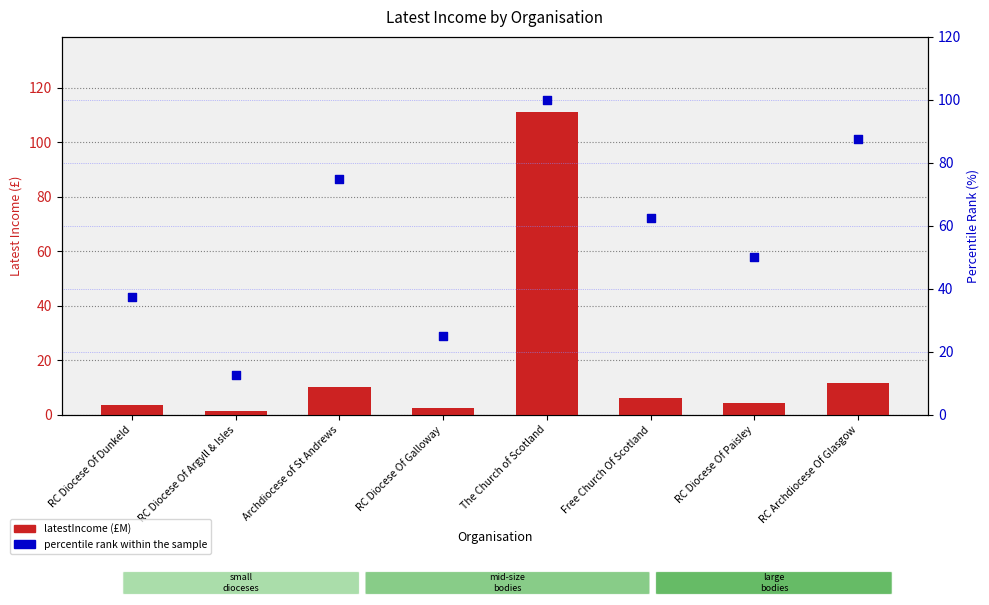

Which series has the widest spread of Y values?

latestIncome (£M)